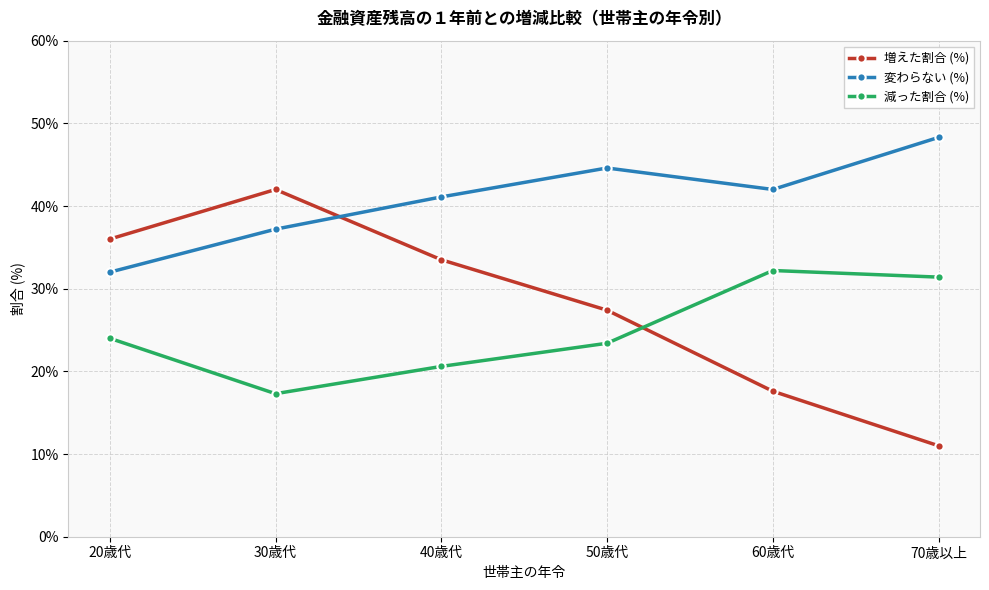

What is the label of the 6th point from the left?

70歳以上